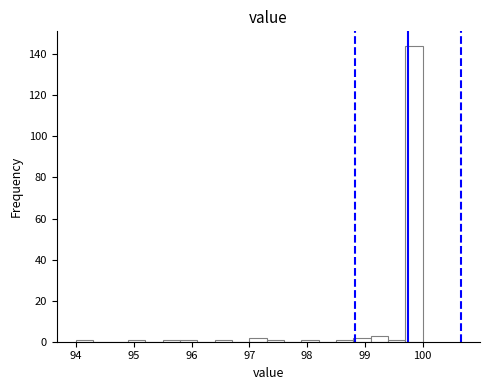

Around what value on the x-axis is the tallest bar? Give the approximate position of its centre, as read against the axis.

99.9